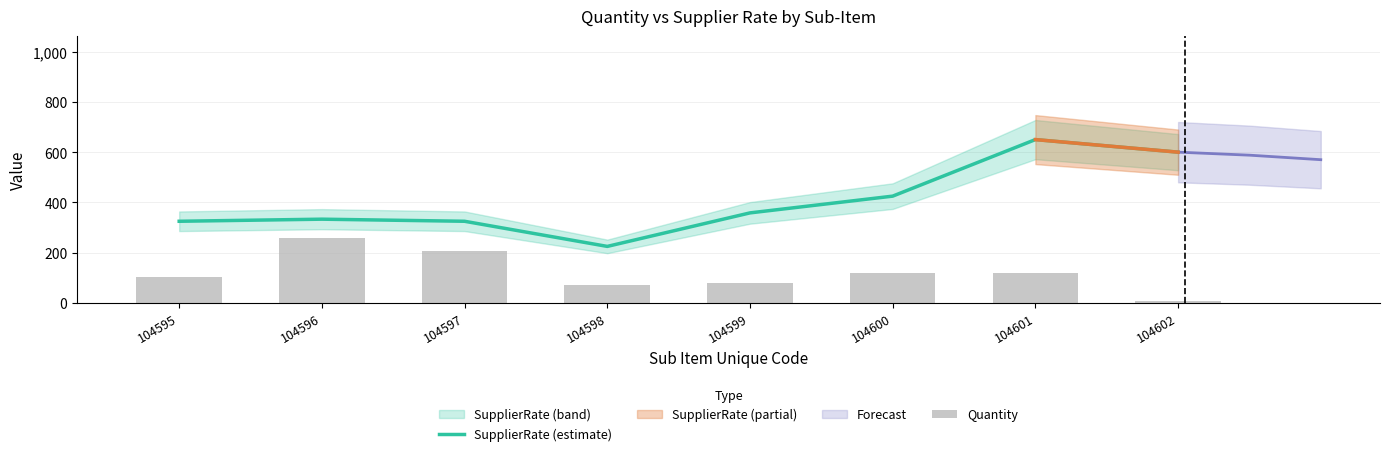

Which series has the widest spread of values?

SupplierRate (estimate)